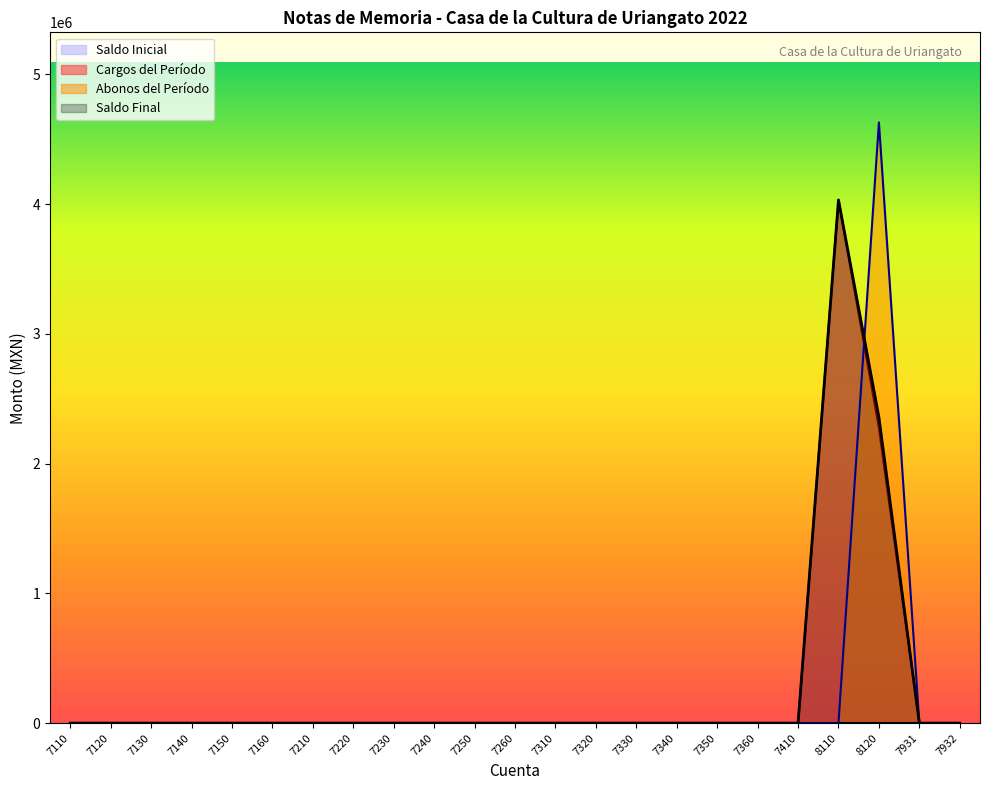

What is the label of the 3rd point from the right?

8120